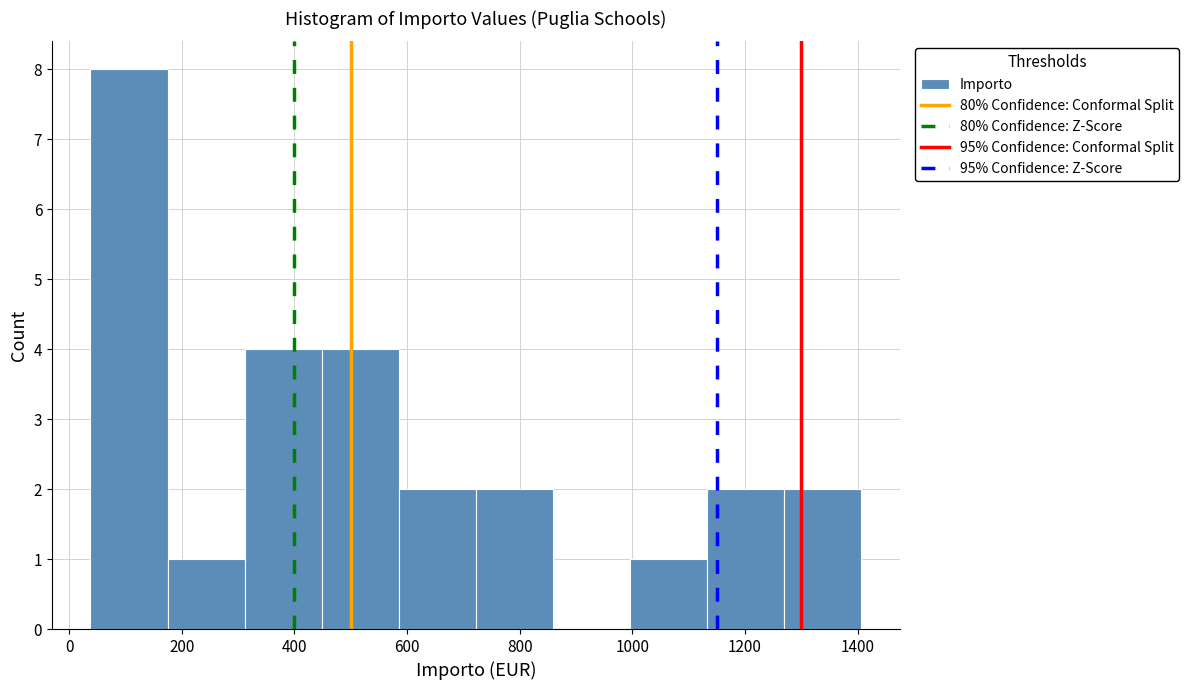

Which range on the x-axis has the tallest bar?

40 to 180